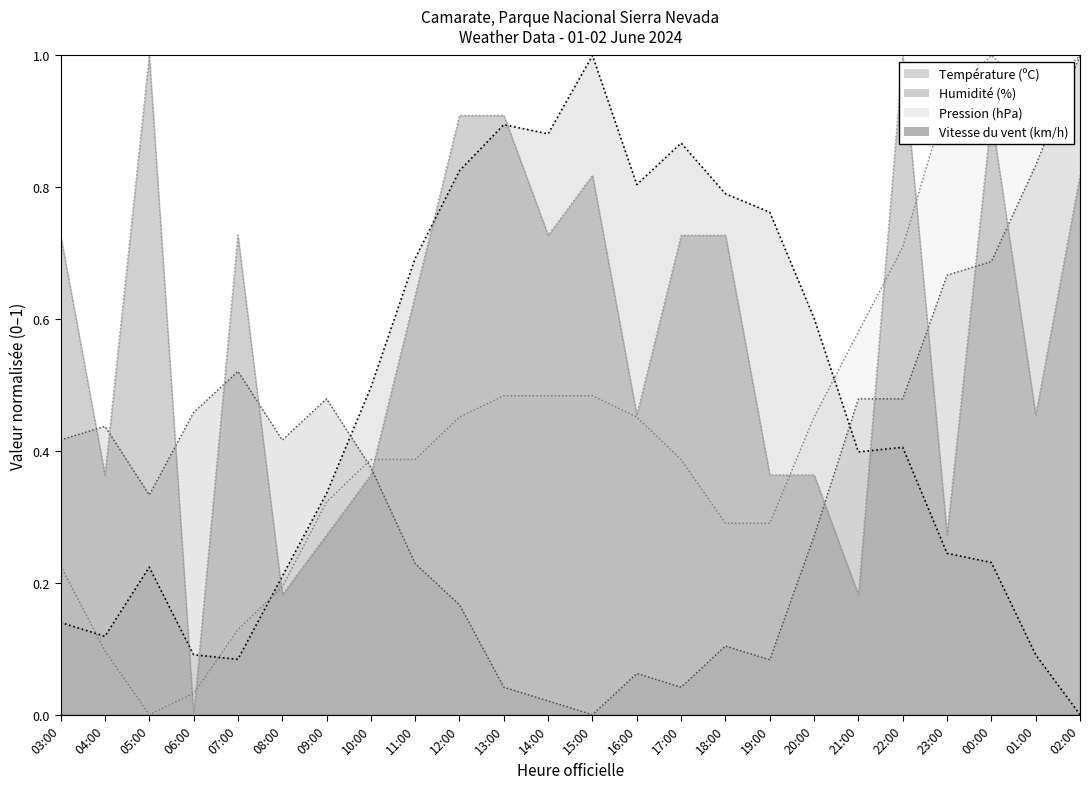

Which has a higher value, 17:00 or 21:00?

17:00